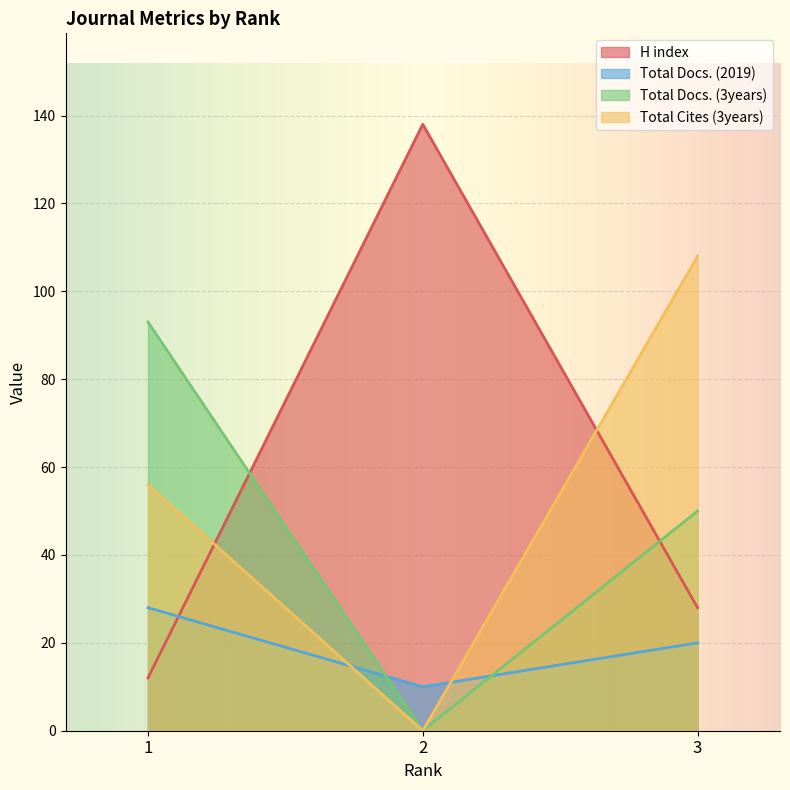

How many Total Docs. (2019) values are between 10 and 28?

3